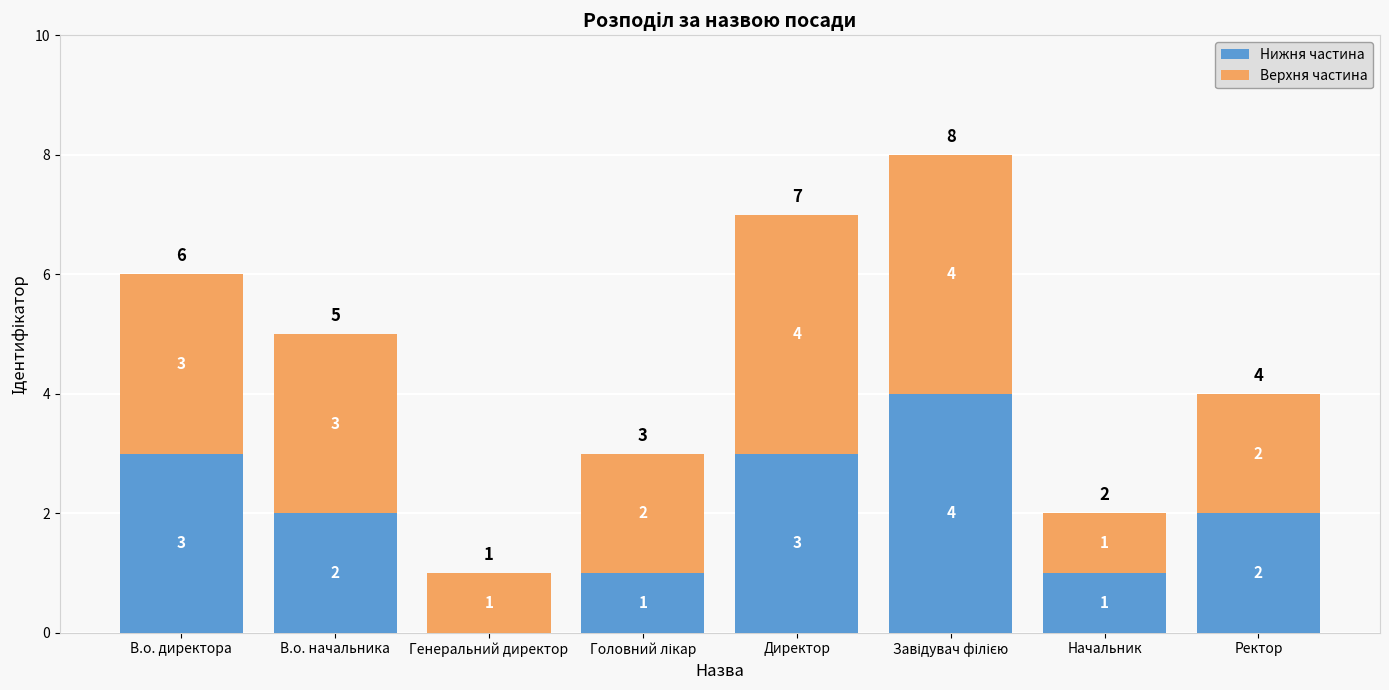

Are the bars grouped side by side (vs. stacked)?

No